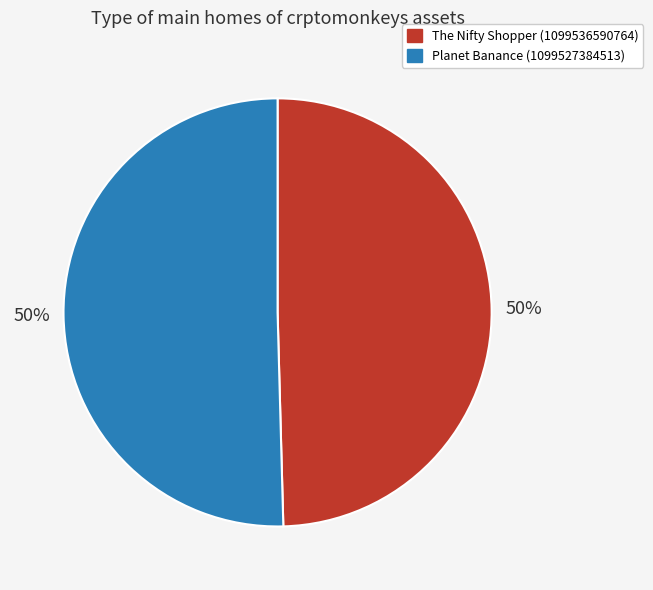

What percentage is the Planet Banance (1099527384513) slice, to the nearest percent?

50%